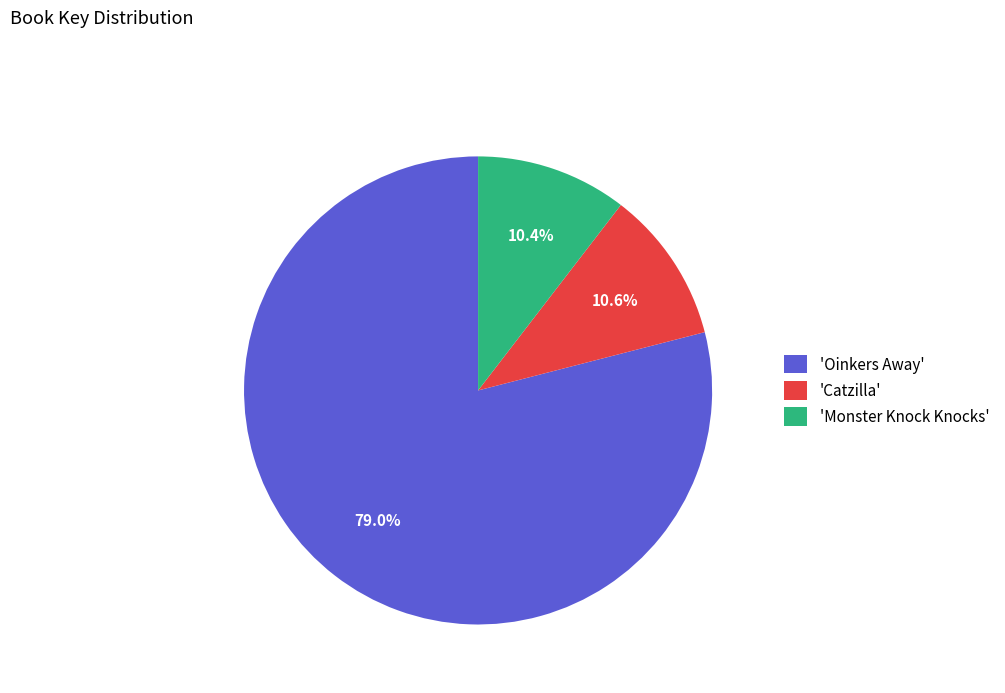

Which slice represents more than half of the pie?

'Oinkers Away'